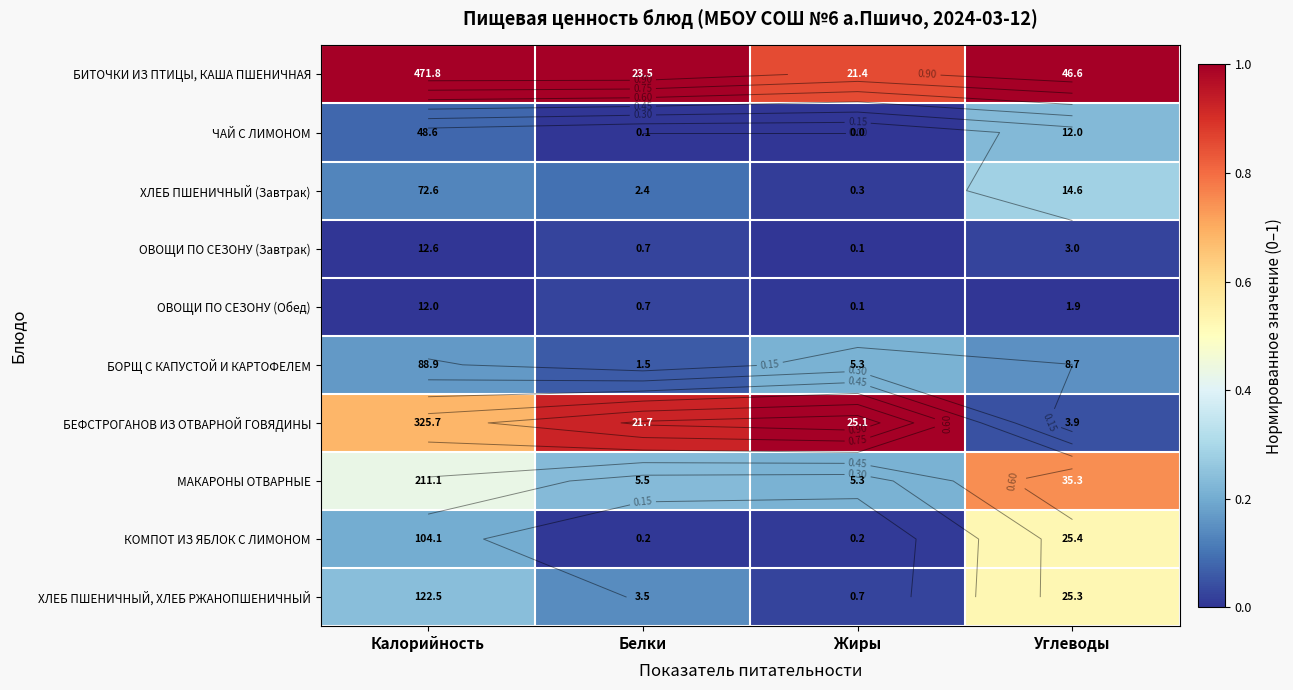

How many categories are shown in the chart?

4